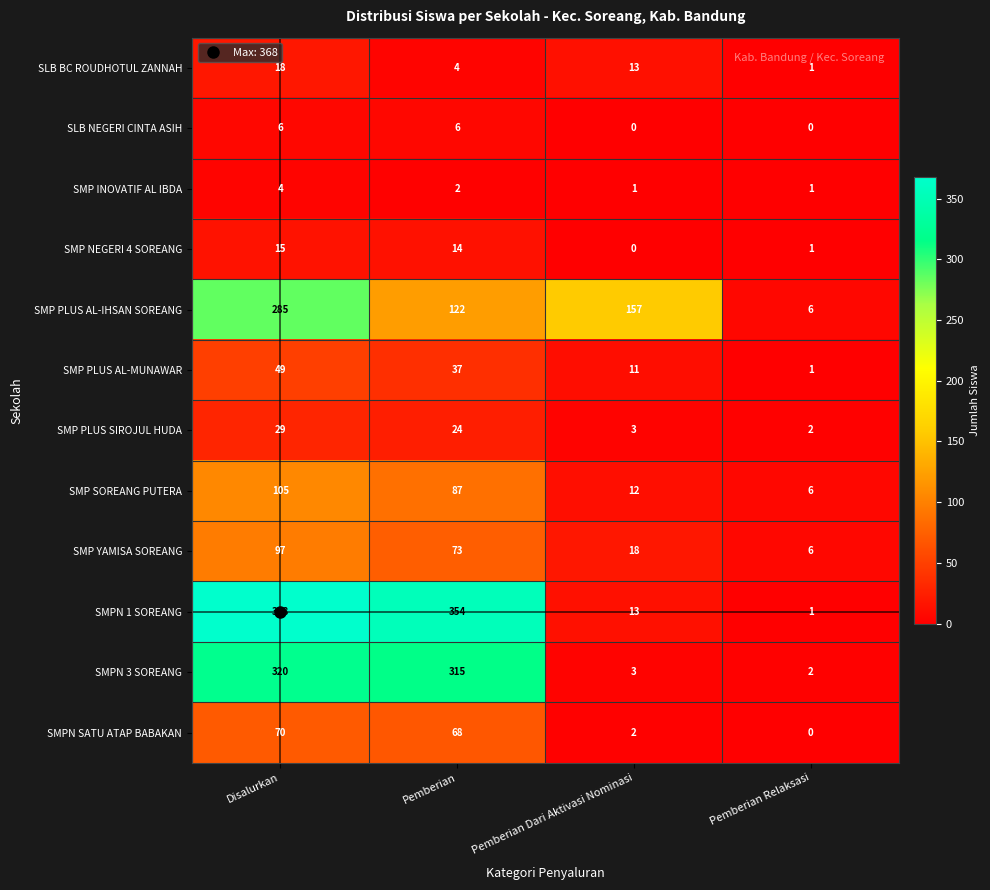

Where is SMP INOVATIF AL IBDA nearest to the value 2?

Pemberian